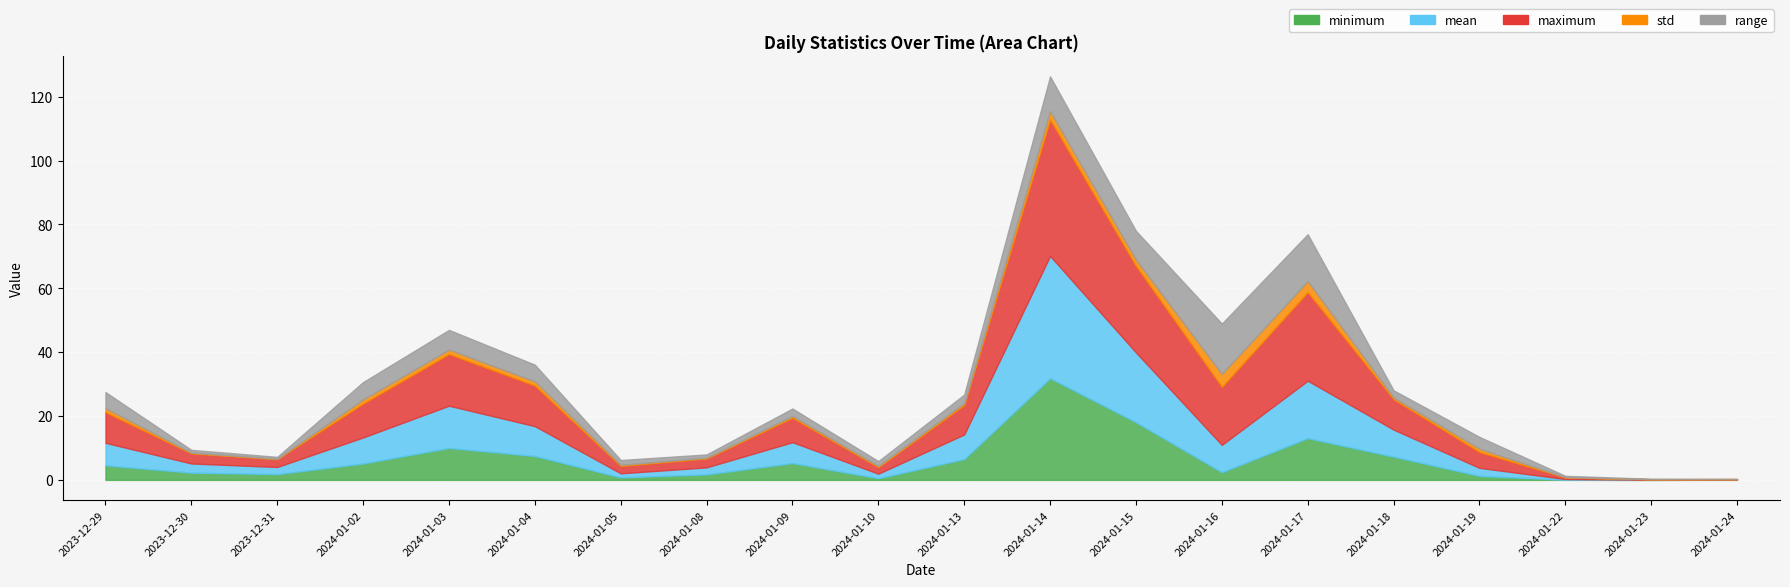

What is the total value across all series at 2024-01-13?

26.7